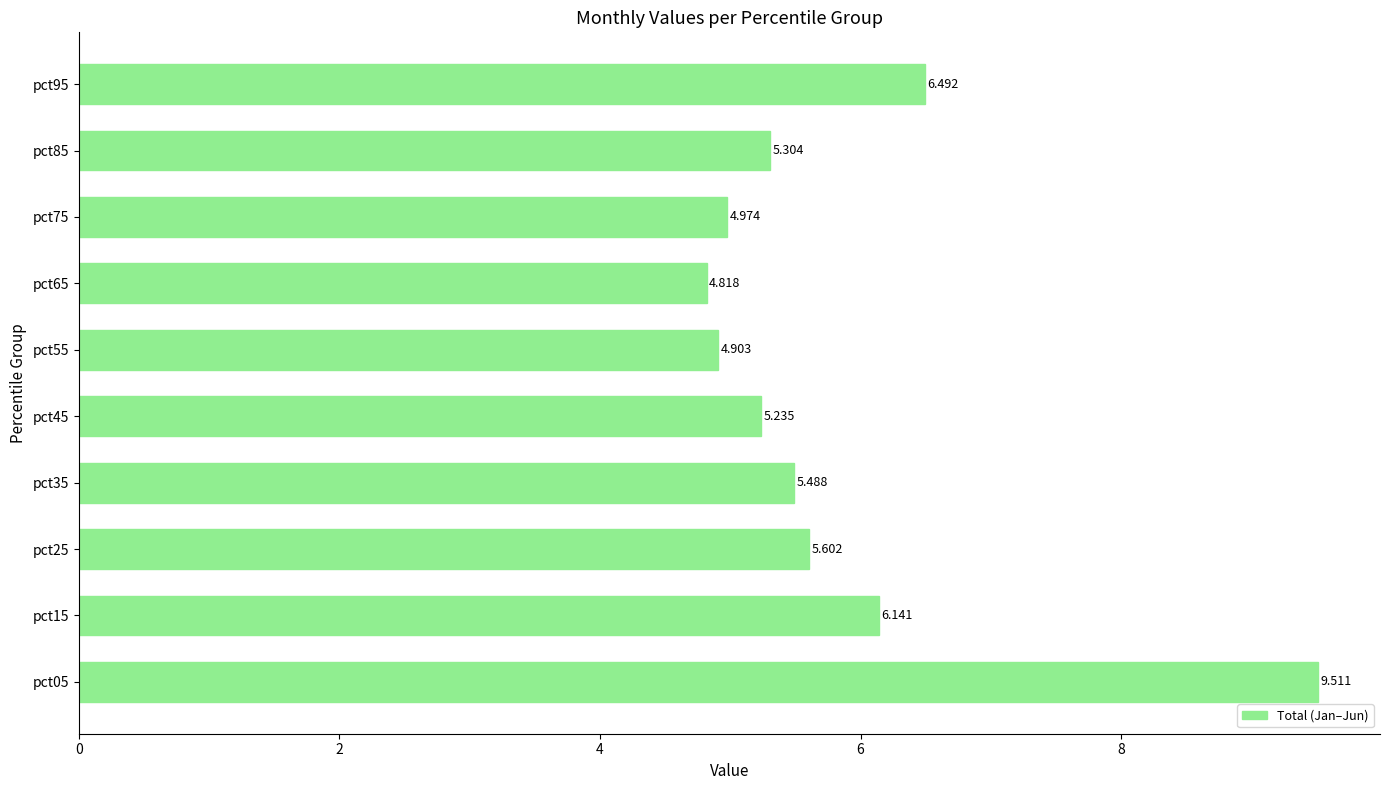

What is the difference between the second highest and second lowest values?

1.6